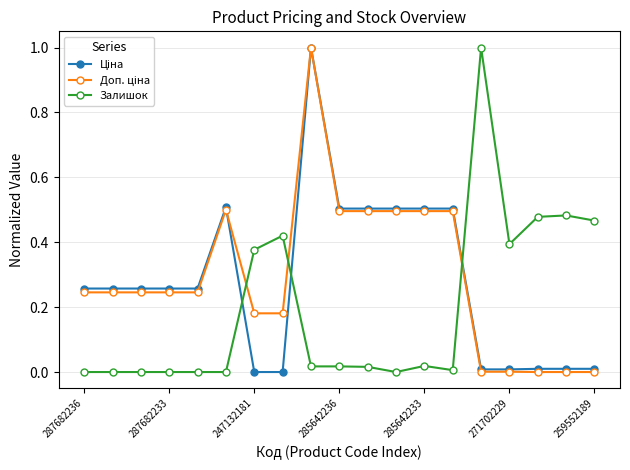

What is the greatest value displayed?

1.0